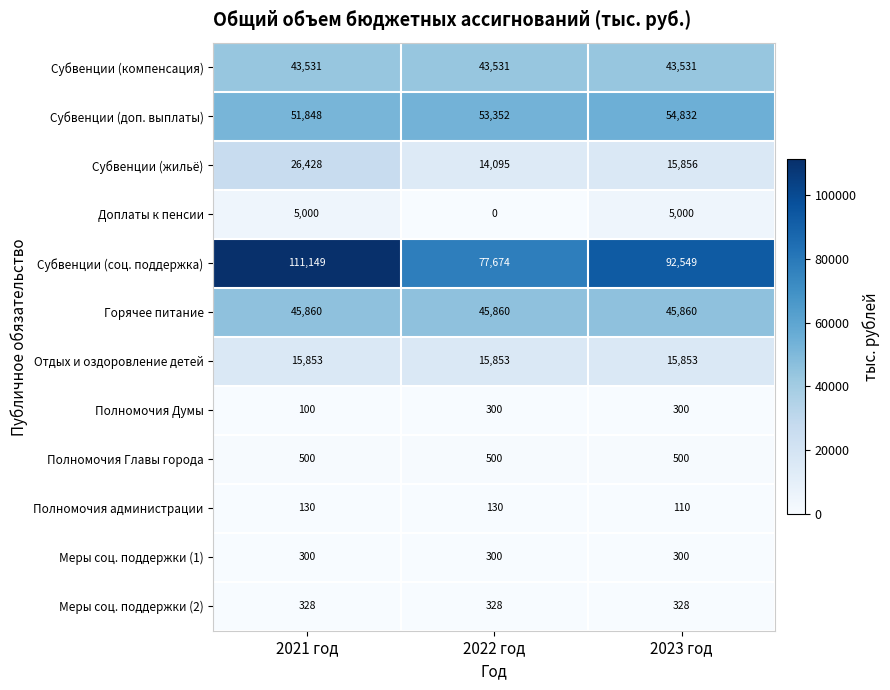

How many categories are shown in the chart?

3